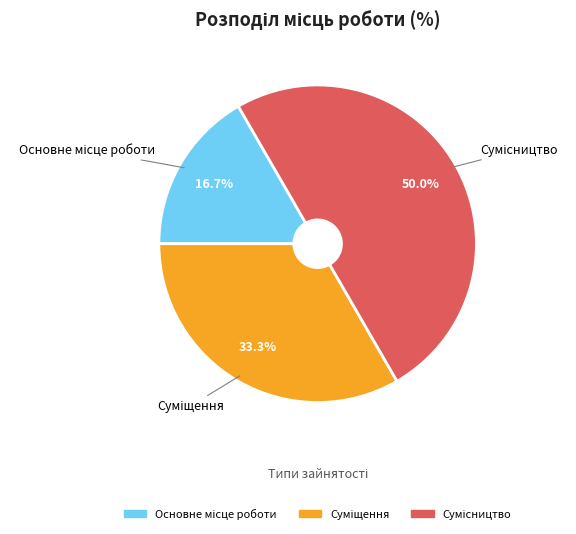

The Основне місце роботи slice represents 27% of the pie. True or false?

False